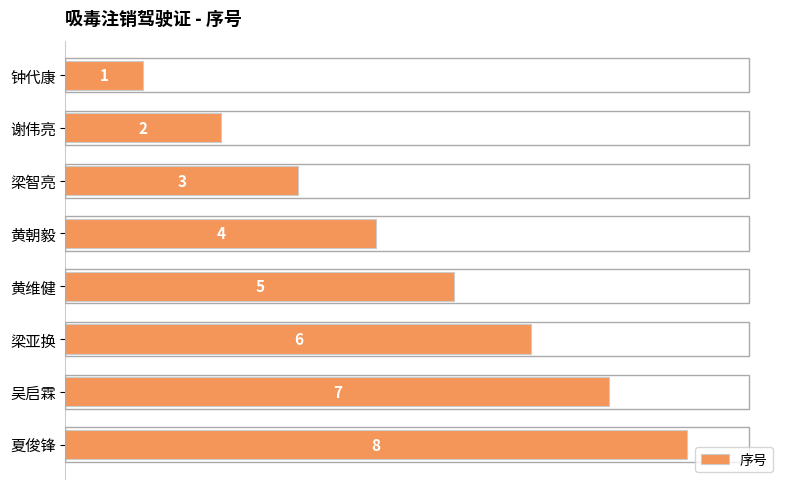

What is the difference between the second highest and second lowest values?

5